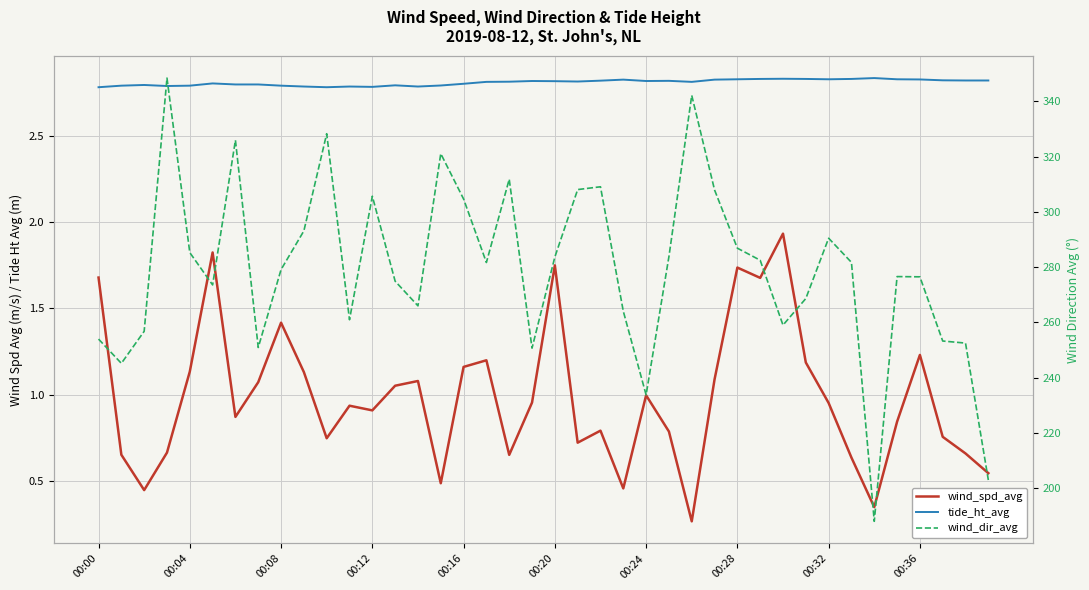

What is the maximum value shown in the chart?

348.4